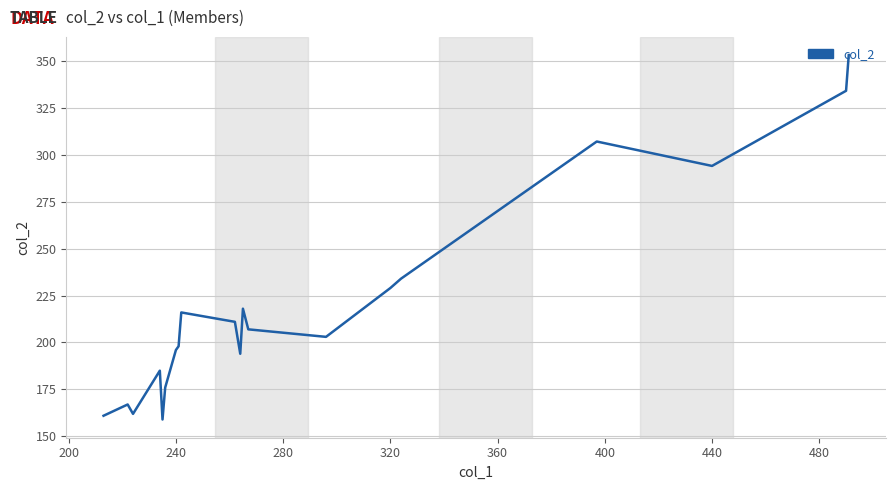

What is the maximum value shown in the chart?

353